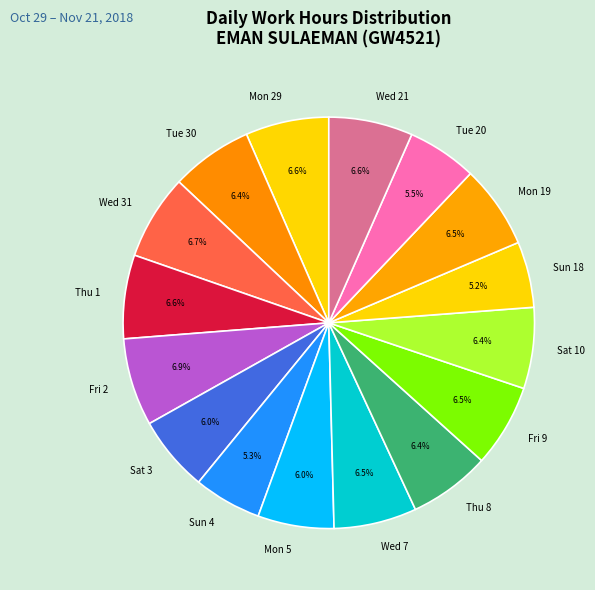

What is the total percentage of Wed 21 and Tue 20?

12.1%